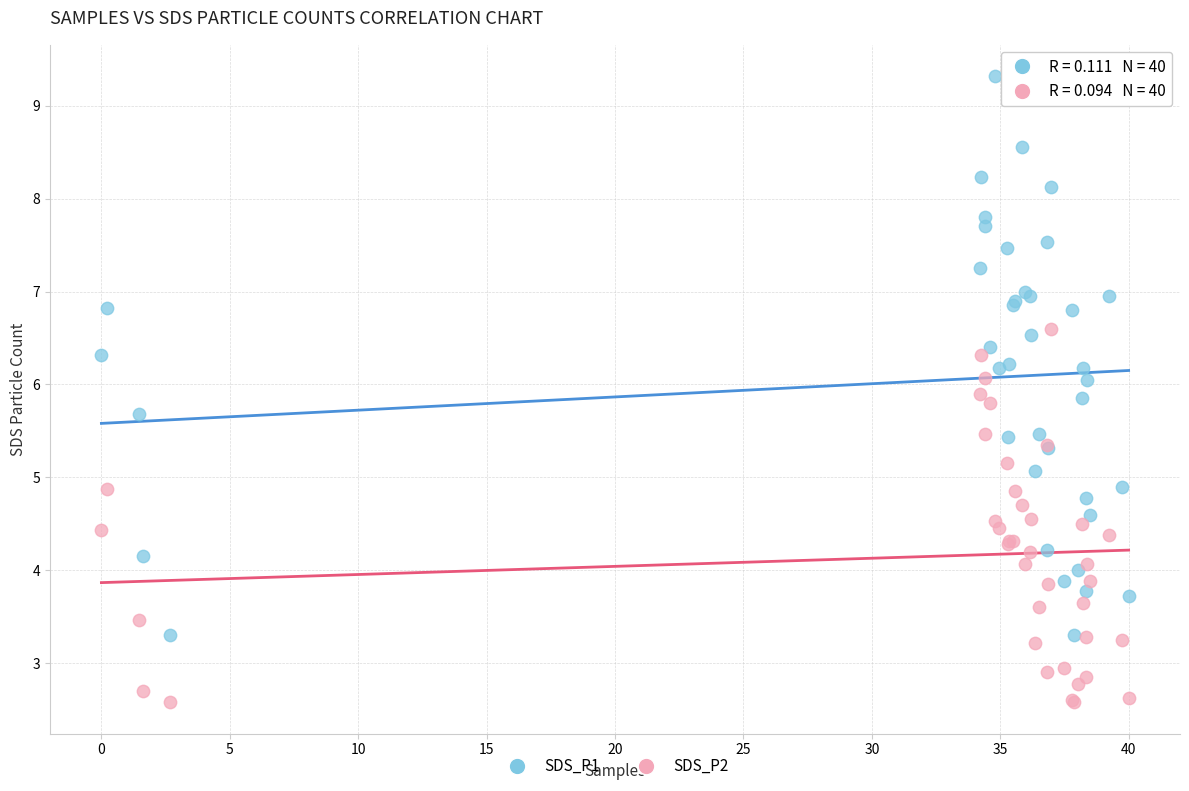

Which series has the widest spread of Y values?

SDS_P1